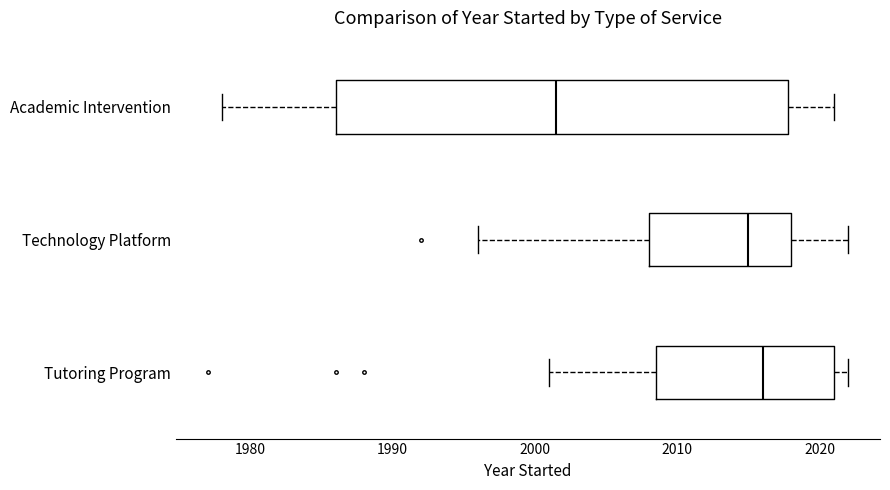

Which box has the furthest to the left median line?

Academic Intervention